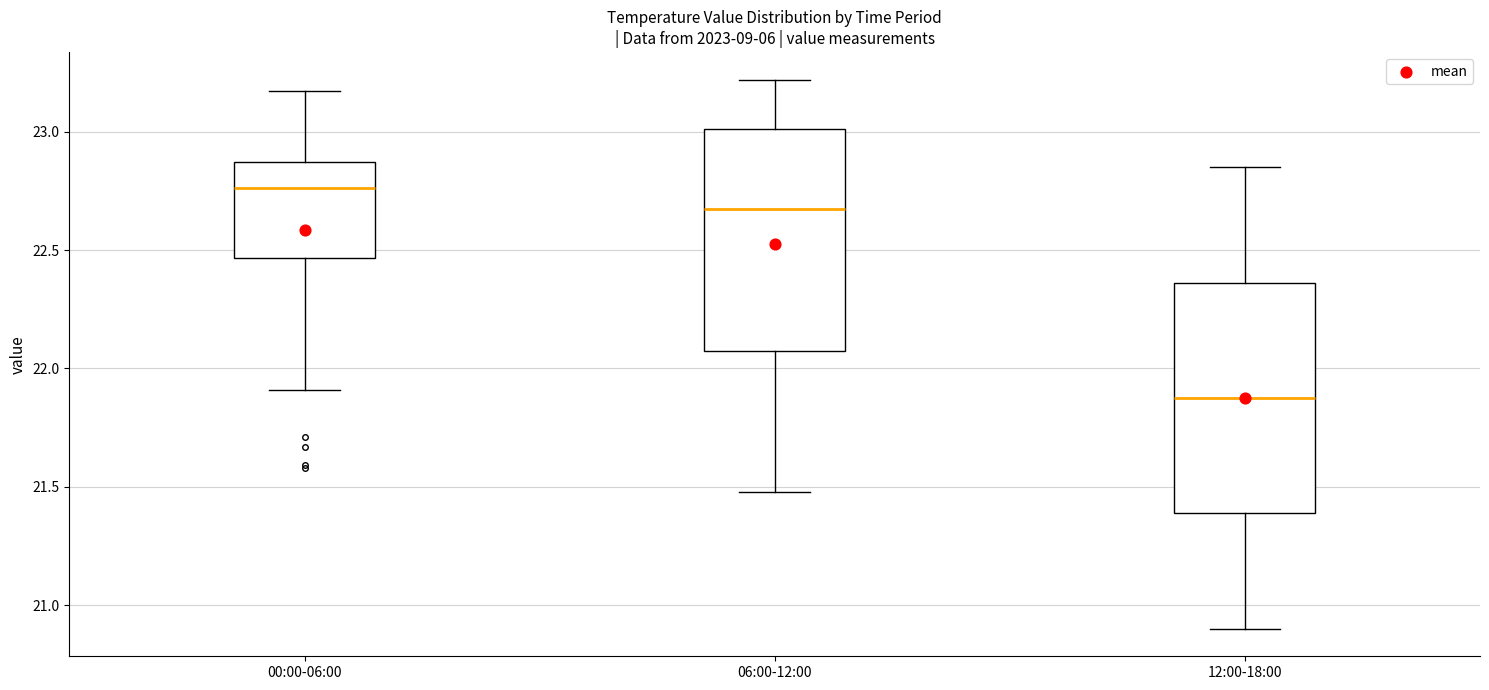

Reading left to right, transcribe this box plot: for each box, give where its median line is, the range the box spans, and where its two whiskers end, as read against the y-axis. The values are not printed on the chart, so give them approximately, as read against the axis.

00:00-06:00: median 22.75, box 22.45 to 22.85, whiskers 21.90 to 23.15
06:00-12:00: median 22.70, box 22.10 to 23.00, whiskers 21.50 to 23.20
12:00-18:00: median 21.90, box 21.40 to 22.35, whiskers 20.90 to 22.85